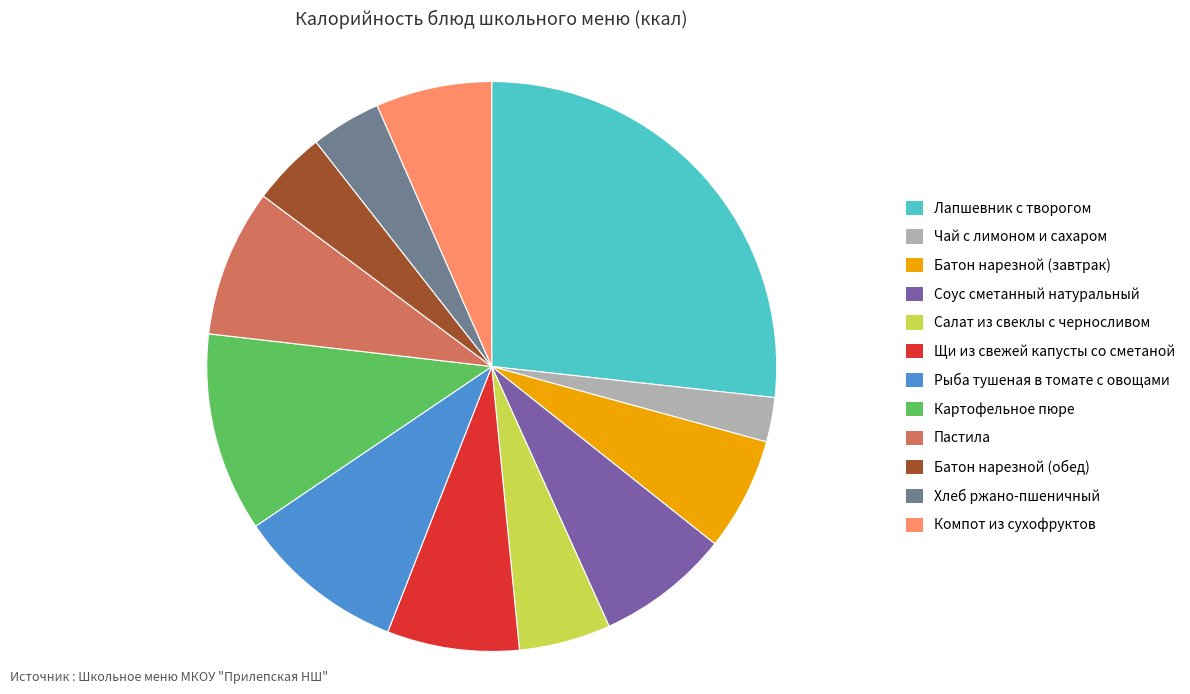

Which category has the smallest portion of the pie?

Чай с лимоном и сахаром